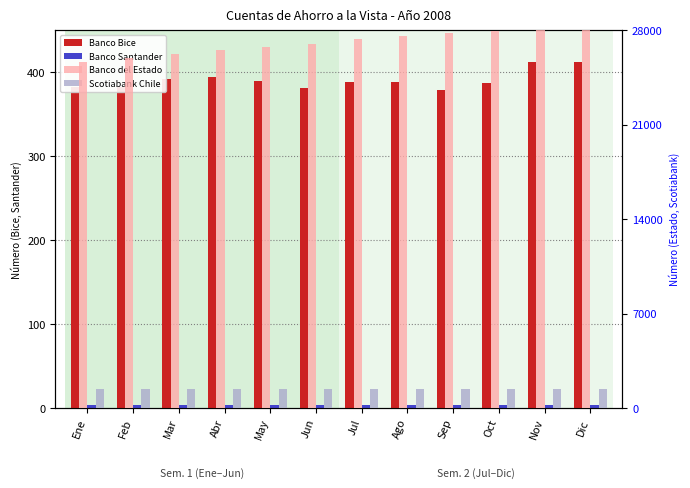

At which label does Banco Santander reach its minimum?

Ene